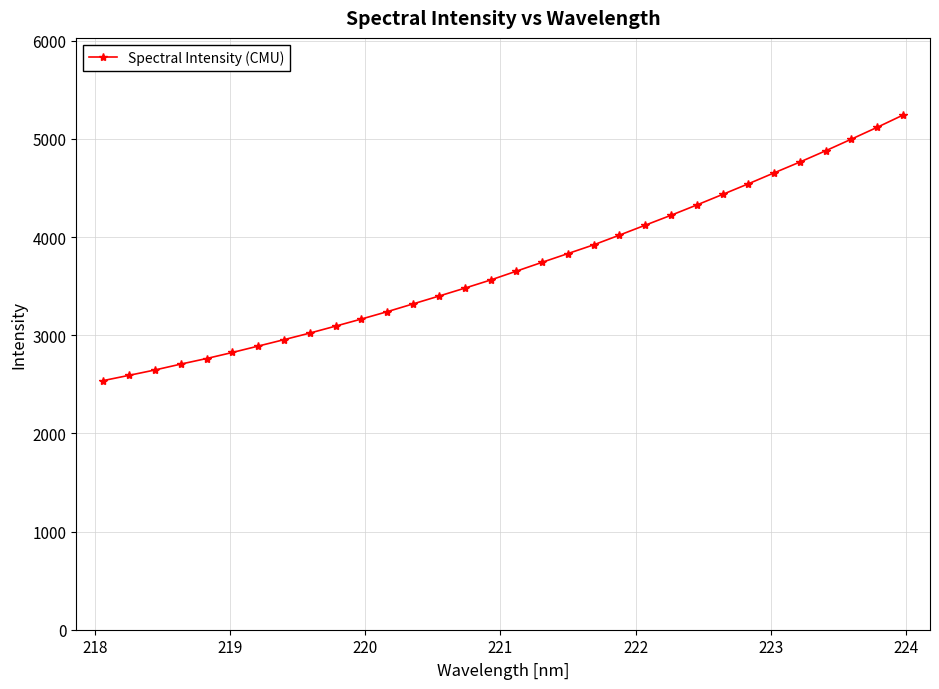

What is the difference between the maximum and minimum values?

2704.8